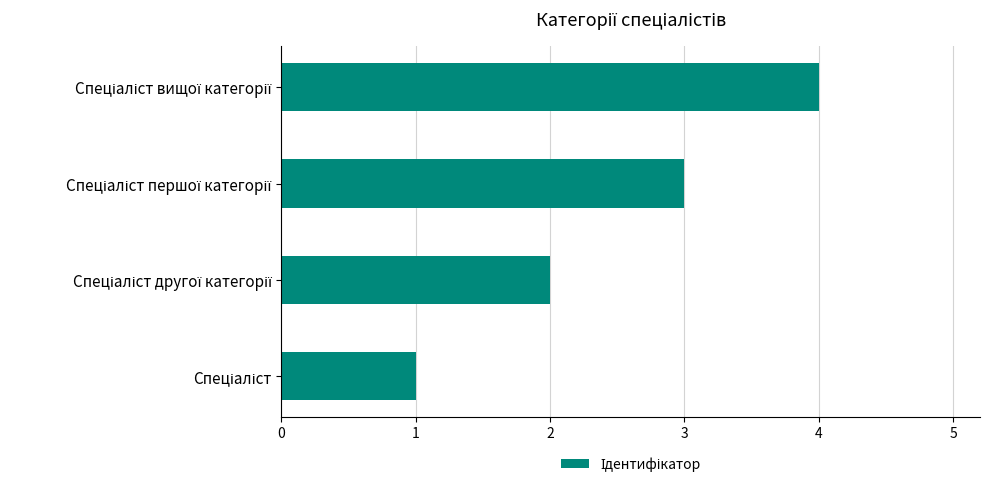

What is the maximum value shown in the chart?

4